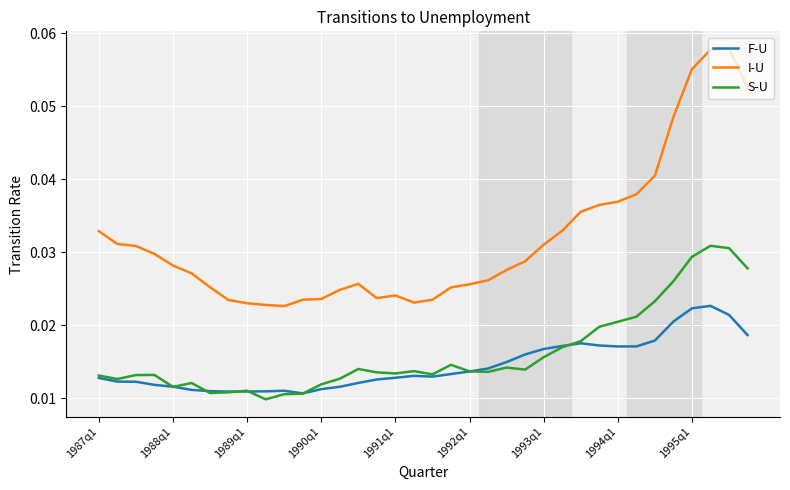

Which series has the largest range (max minus min)?

I-U